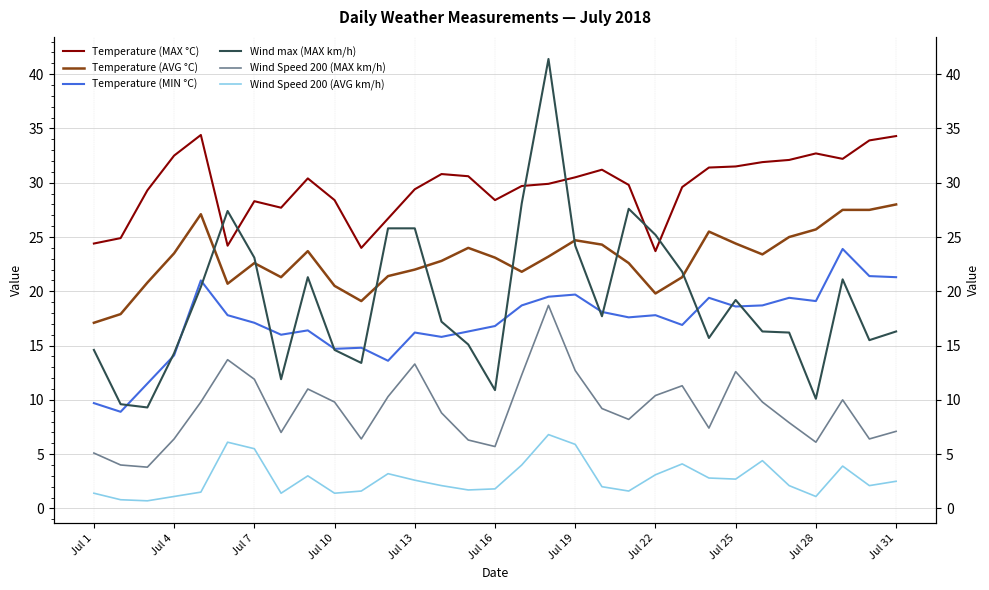

Is the value of Wind Speed 200 (AVG km/h) at Jul 10 greater than the value of Wind max (MAX km/h) at 28?

No